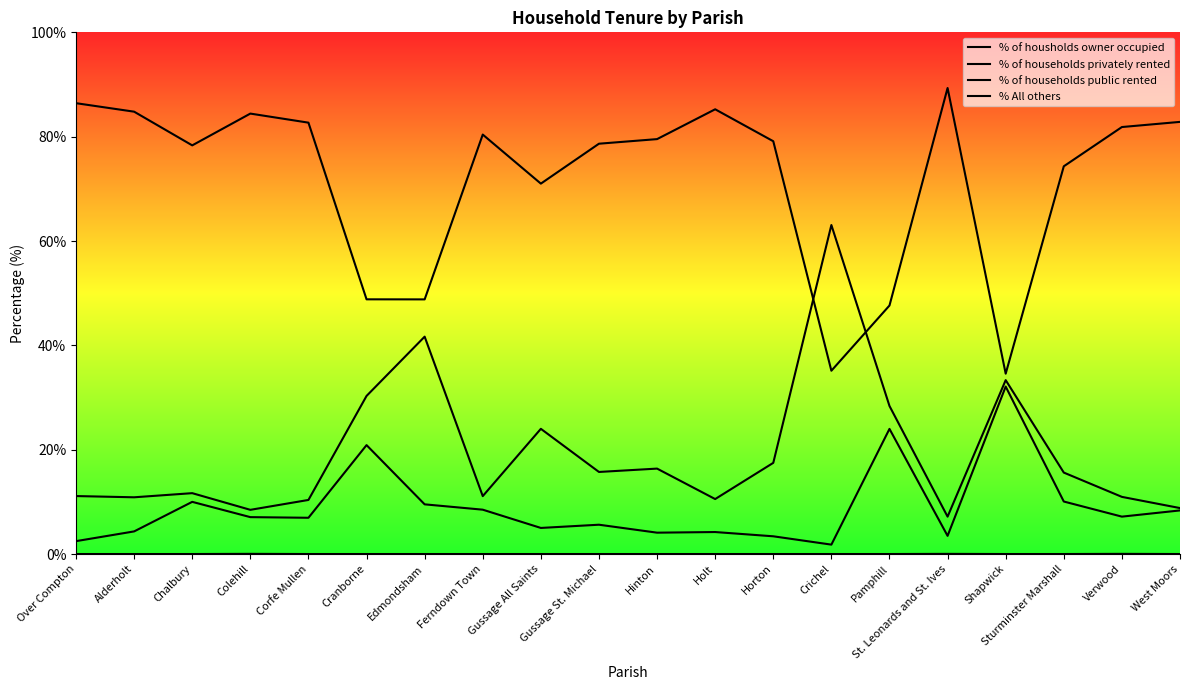

List the labels in order of % of households privately rented value, largest first.

Crichel, Edmondsham, Shapwick, Cranborne, Pamphill, Gussage All Saints, Horton, Hinton, Gussage St. Michael, Sturminster Marshall, Chalbury, Over Compton, Ferndown Town, Verwood, Alderholt, Holt, Corfe Mullen, West Moors, Colehill, St. Leonards and St. Ives